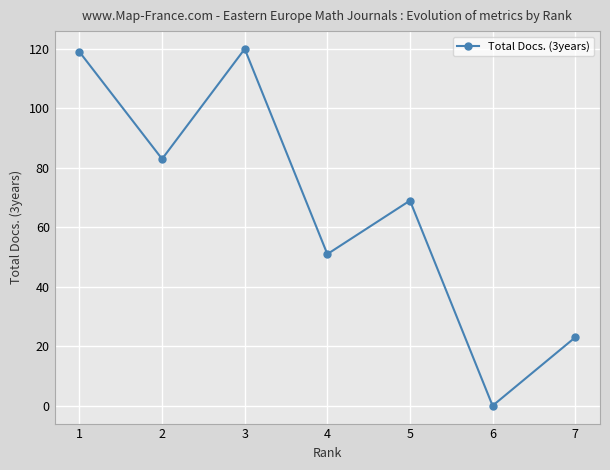

What is the difference between the second highest and minimum values?

119